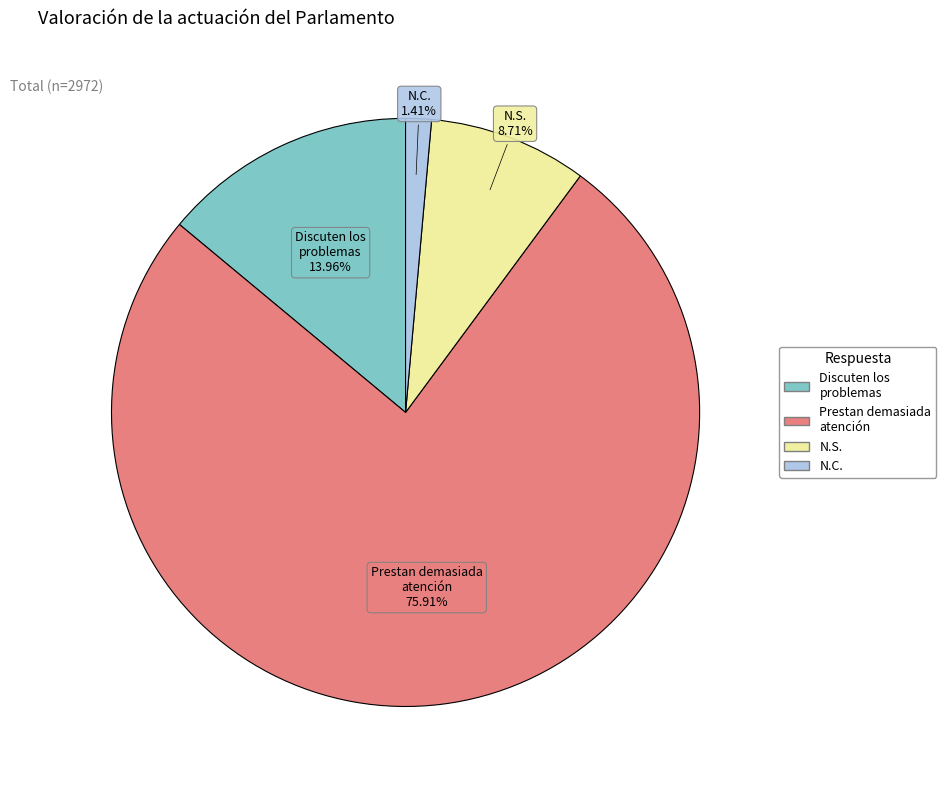

What percentage is the N.S. slice, to the nearest percent?

9%